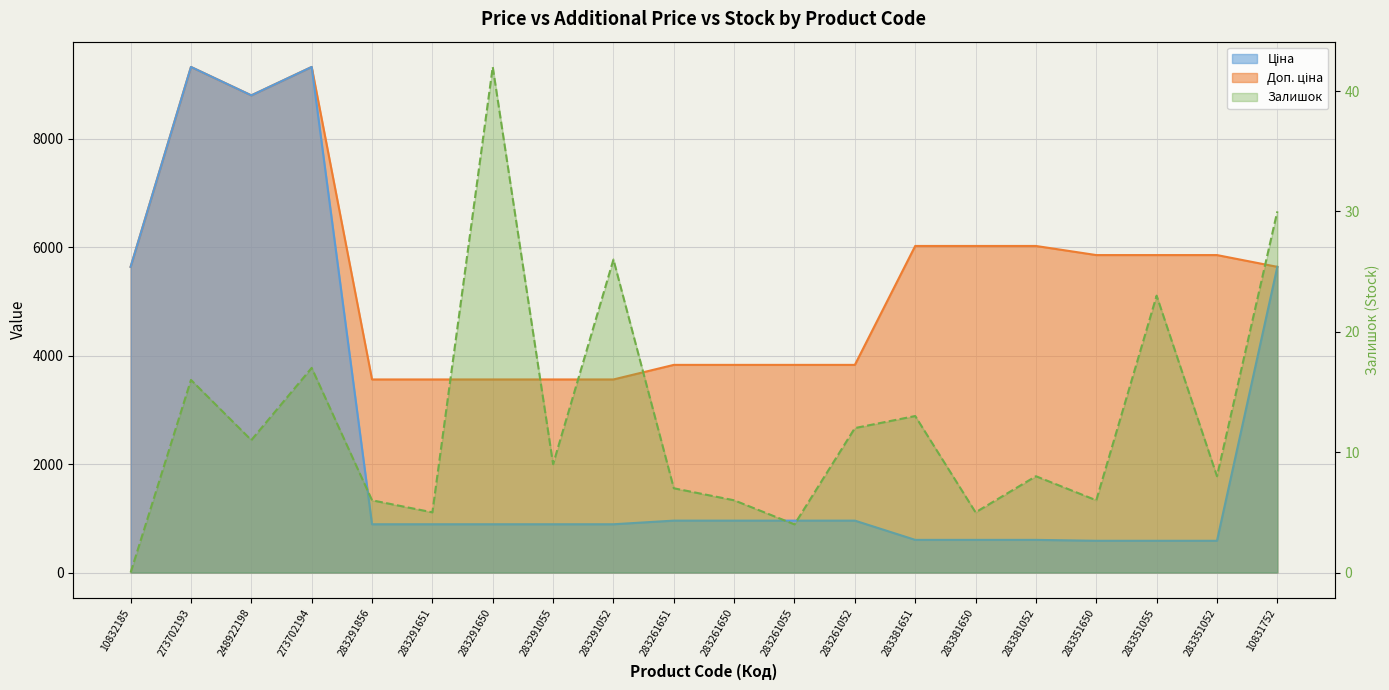

What is the sum of all Доп. ціна values?

107445.5